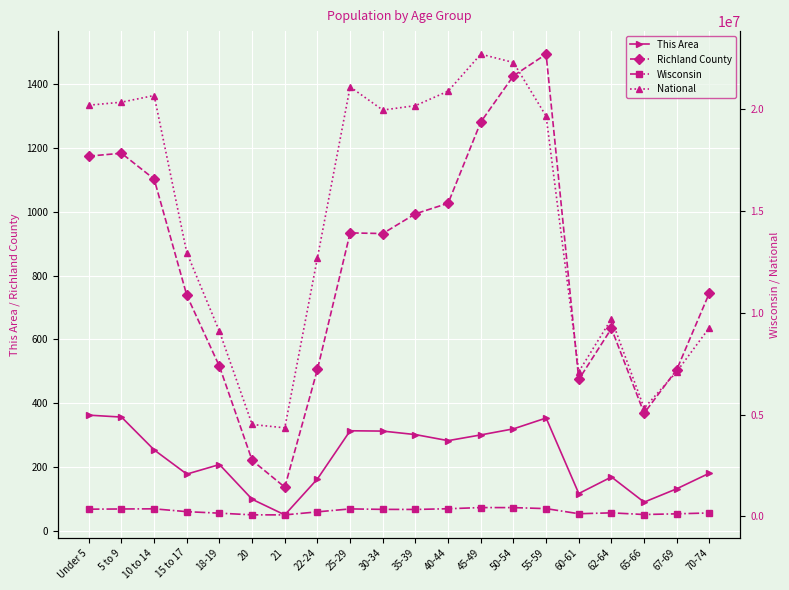

At which label is National closest to 13531442?

15 to 17